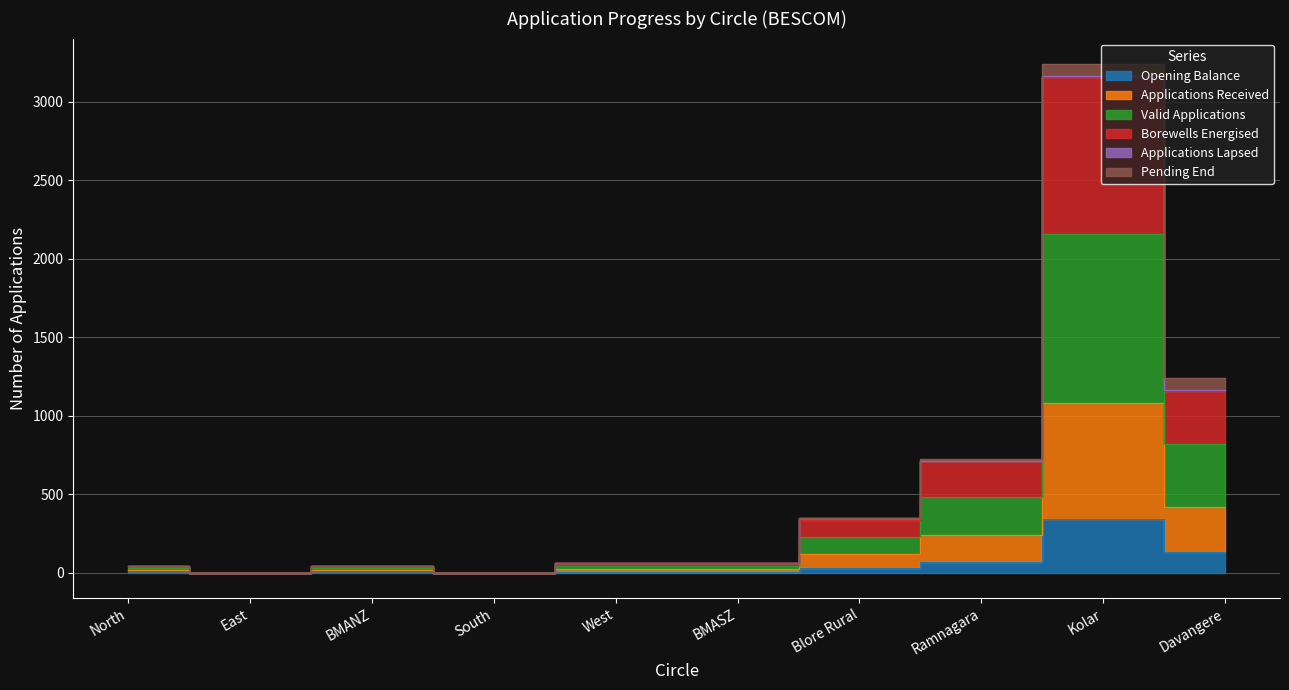

True or false: Opening Balance has more than 1 interior local peaks.

True